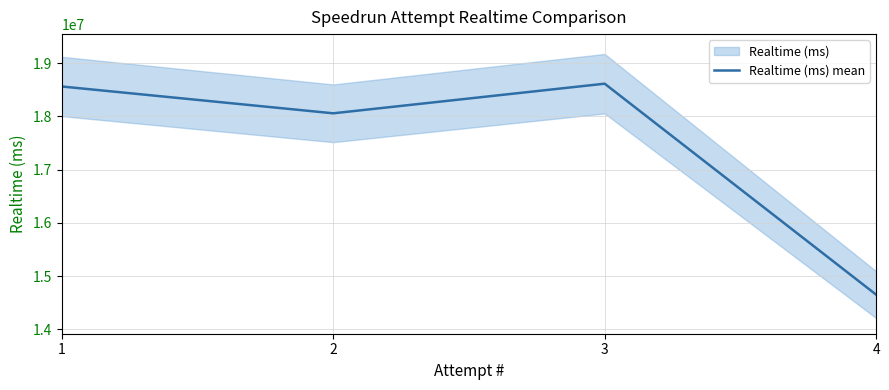

What is the change in value from 2 to 4?

-3404422